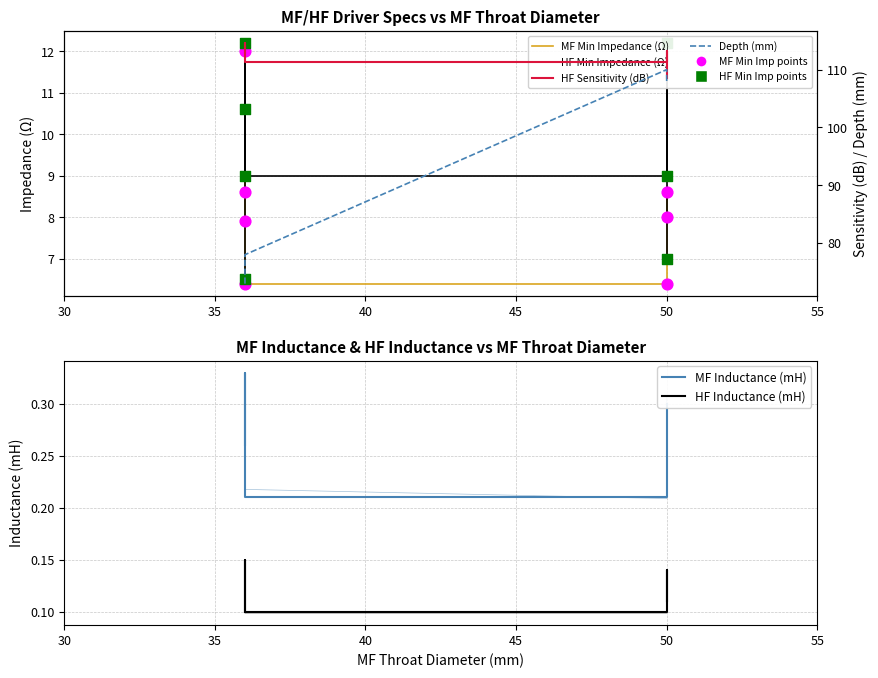

Is the value of MF Inductance (mH) at DCX464_8 greater than the value of MF Minimum Impedance (Ω) at DCX354_16?

No